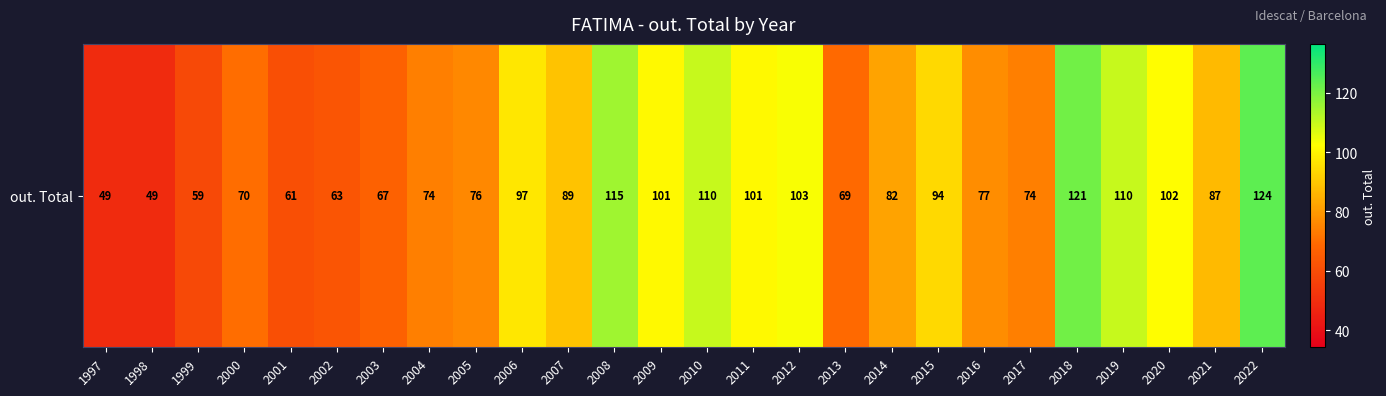

Where does the data first go above 87?

2006